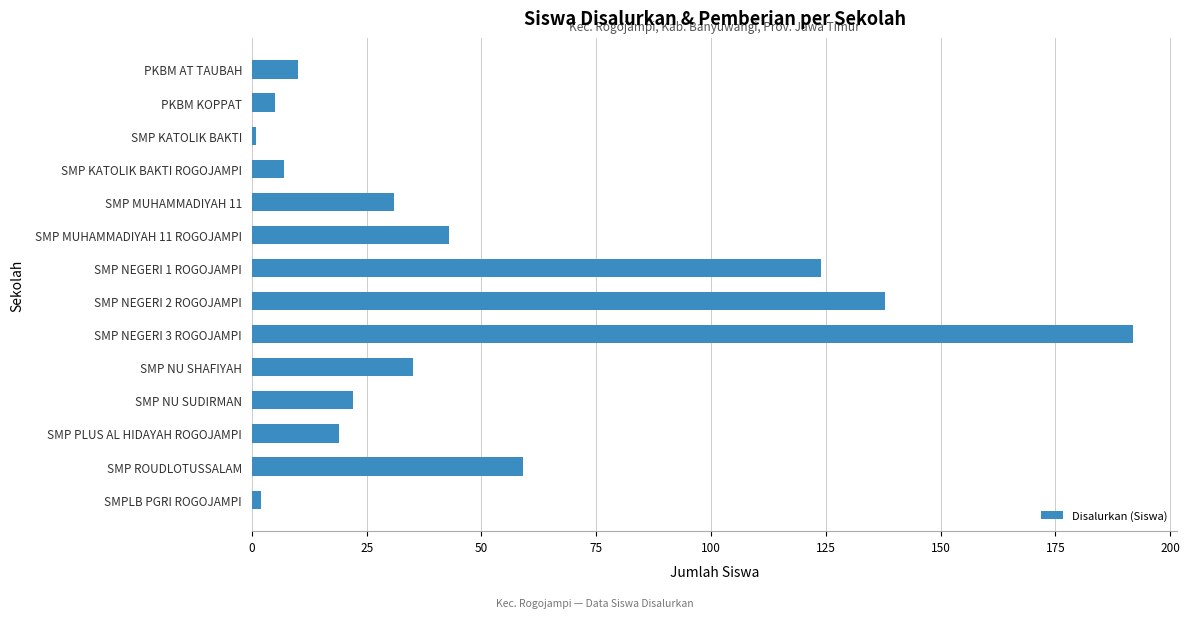

Reading bottom to top, what are all the values shown in this chart?

2	59	19	22	35	192	138	124	43	31	7	1	5	10